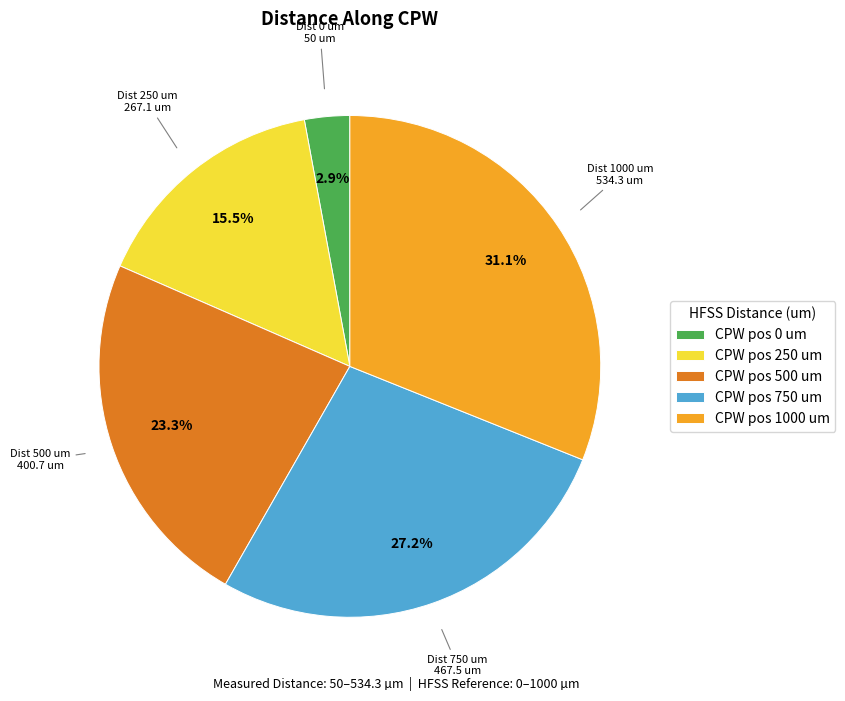

Which category has the smallest portion of the pie?

CPW pos 0 um